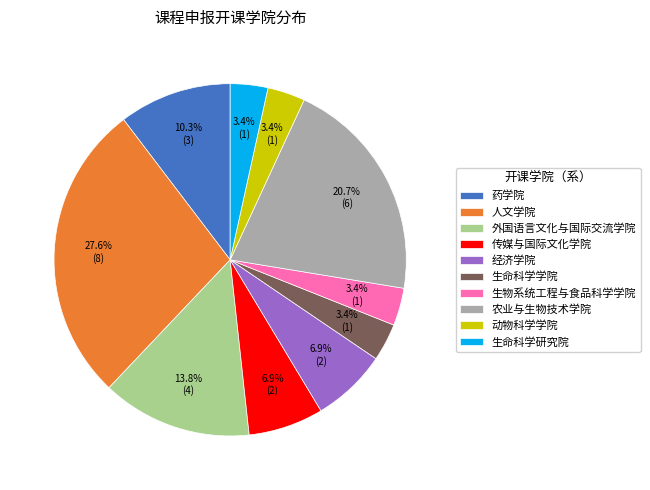

What percentage do 传媒与国际文化学院 and 动物科学学院 together represent?

10.3%